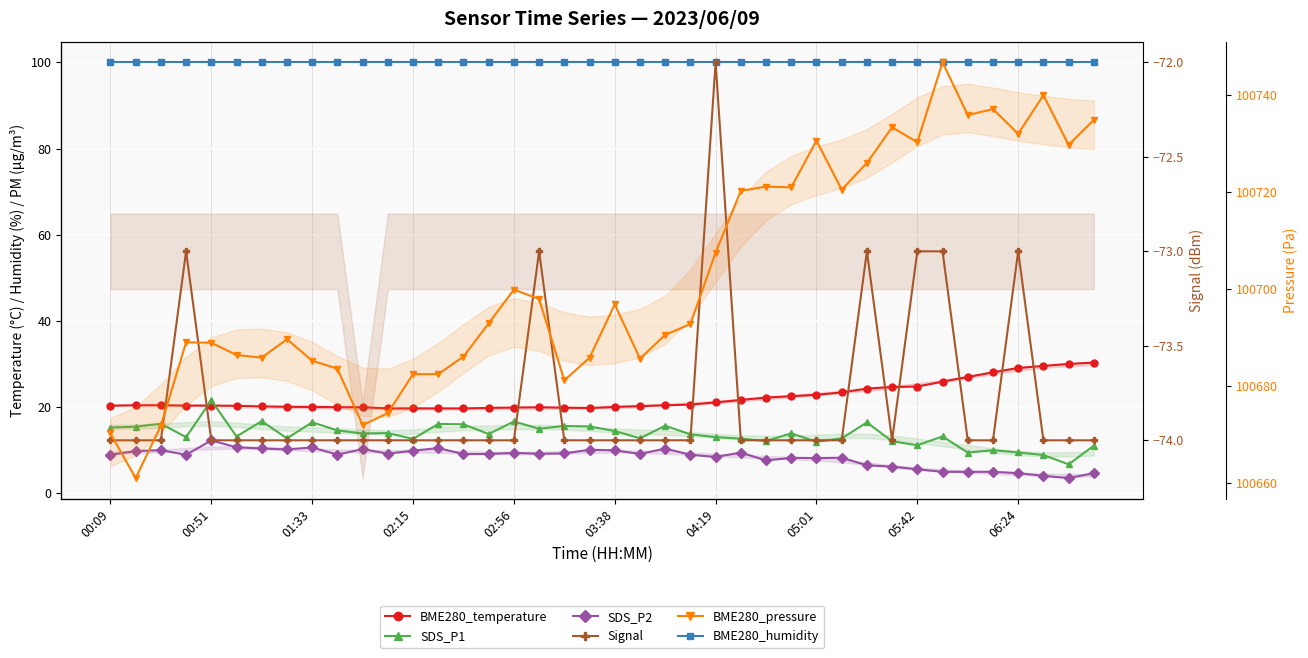

Which series ends up on top after the final intersection of BME280_temperature and SDS_P1?

BME280_temperature